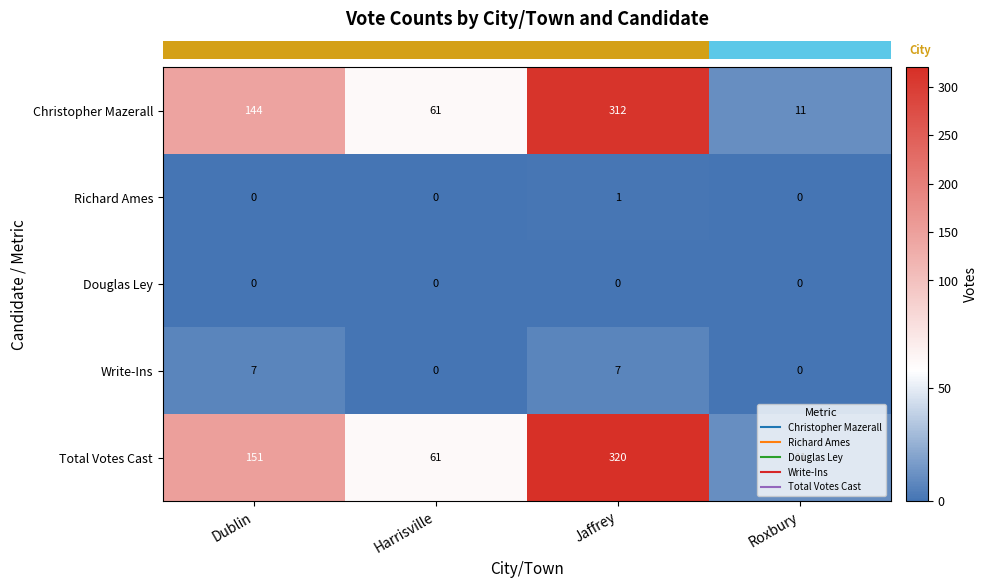

How many data points does each series have?

4